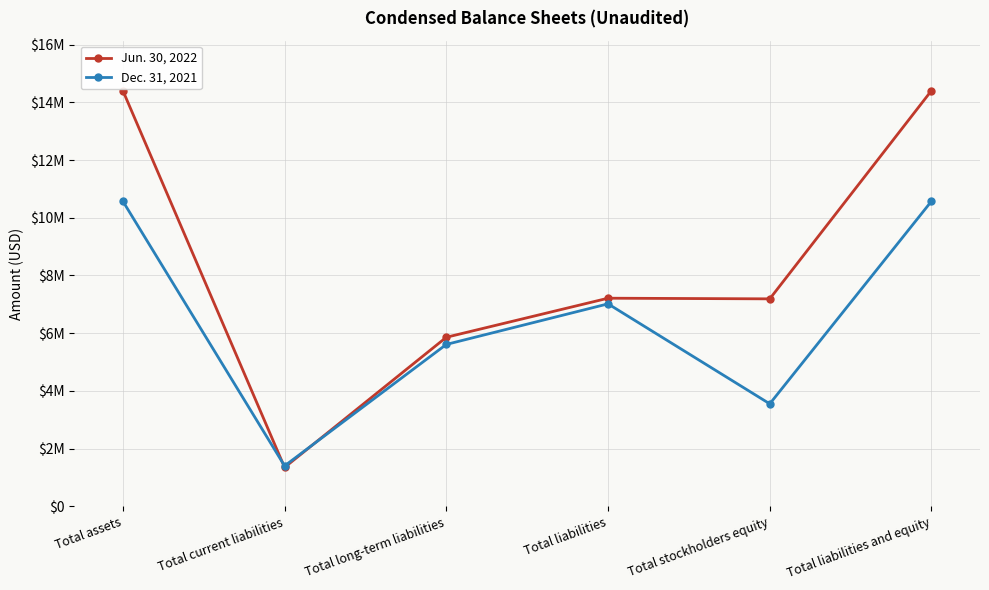

What are all the series names shown in the legend?

Jun. 30, 2022, Dec. 31, 2021